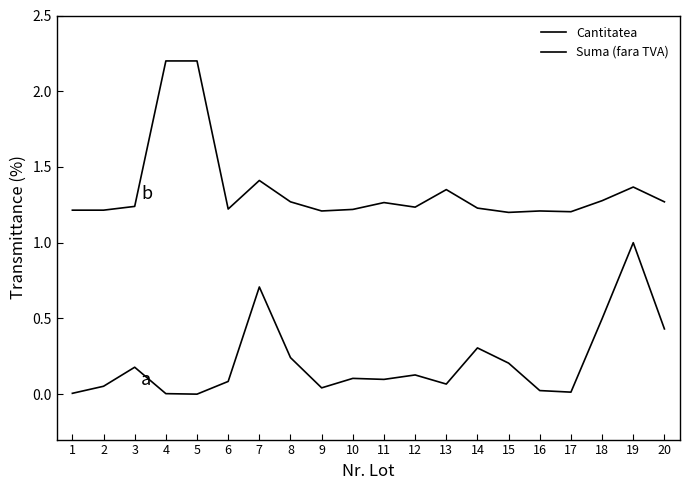

How many lines are shown in the chart?

2